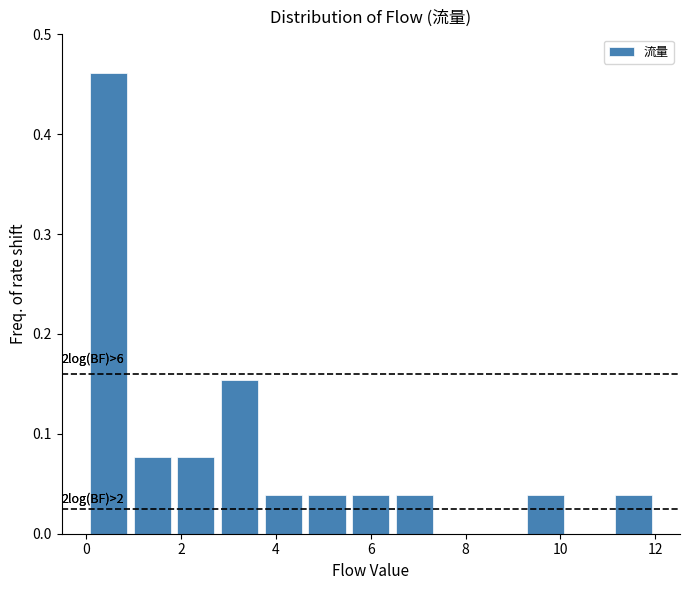

Which range on the x-axis has the tallest bar?

0.0 to 1.0